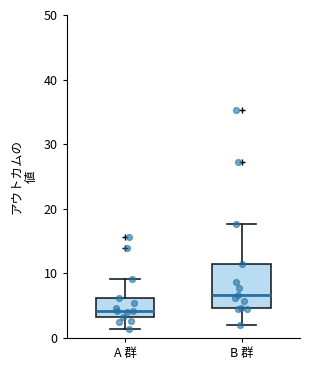

Which box's median line is the lowest?

A 群